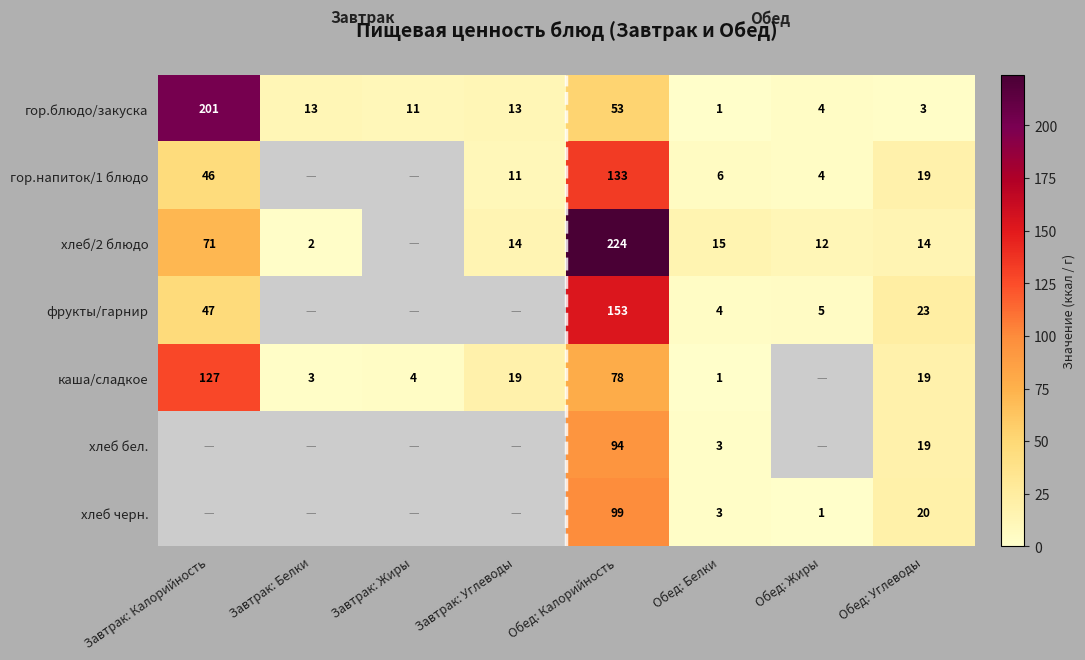

Count the number of categories in the chart.

8